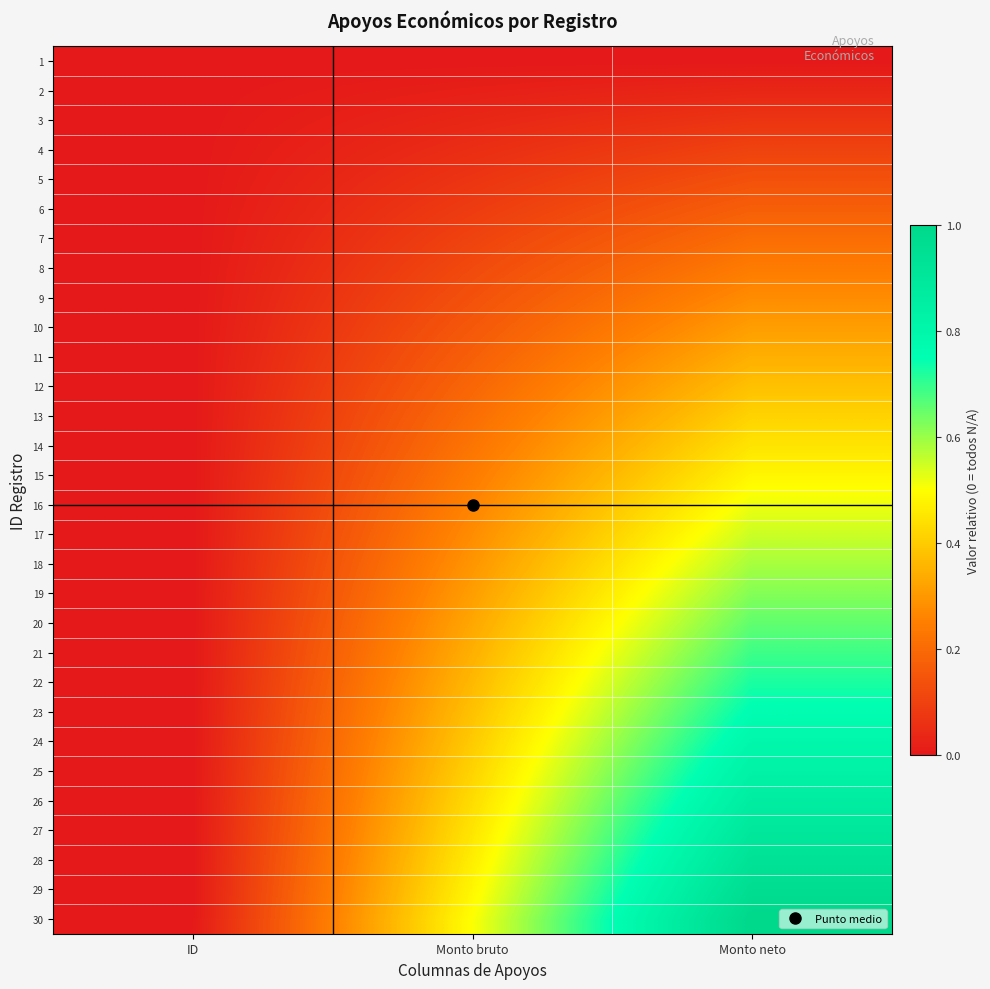

What is the maximum value shown in the chart?

1.0